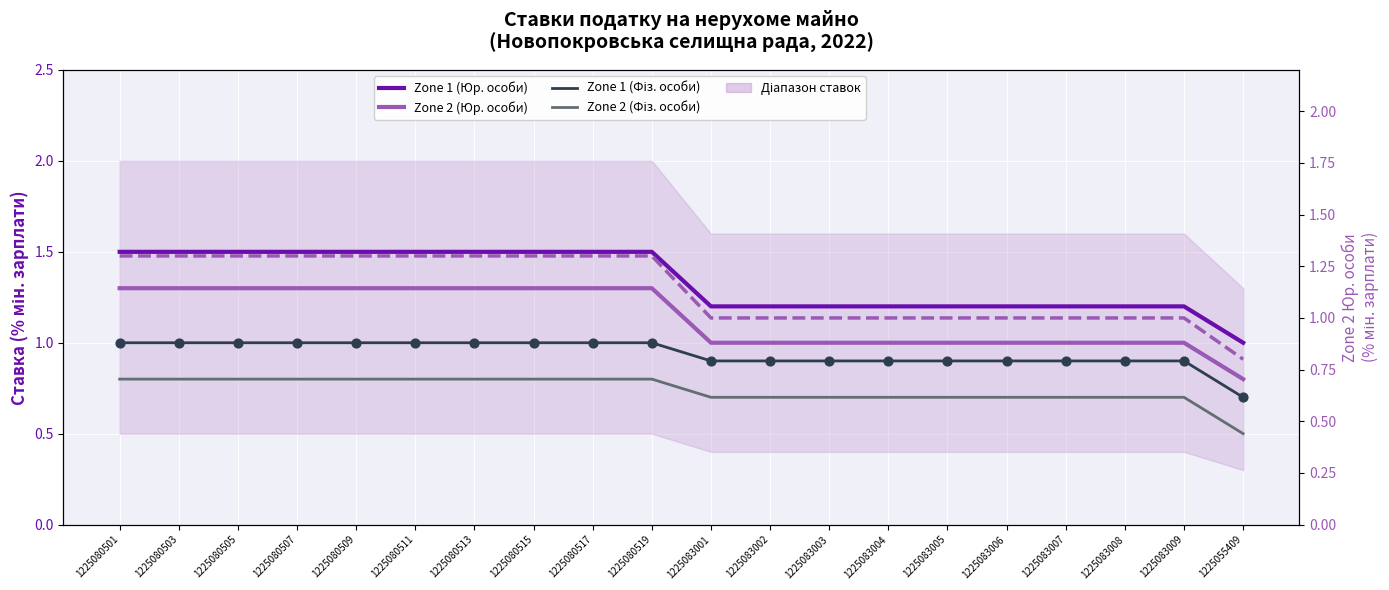

Which series contains the highest Y value?

Zone 1 (Юр. особи)